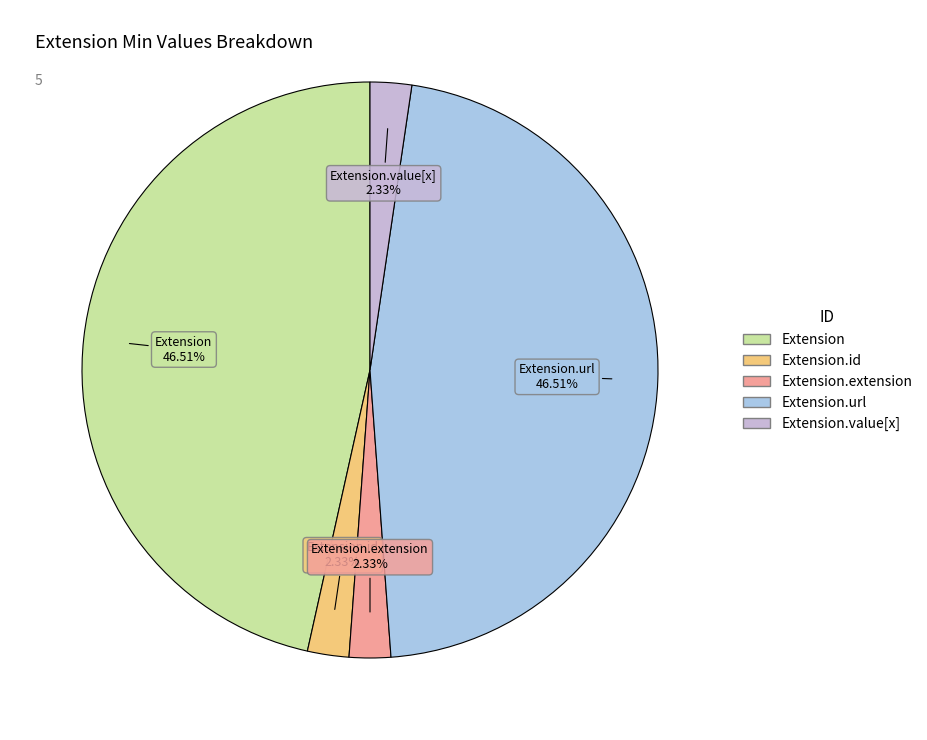

To the nearest percent, what is the average slice percentage?

20%